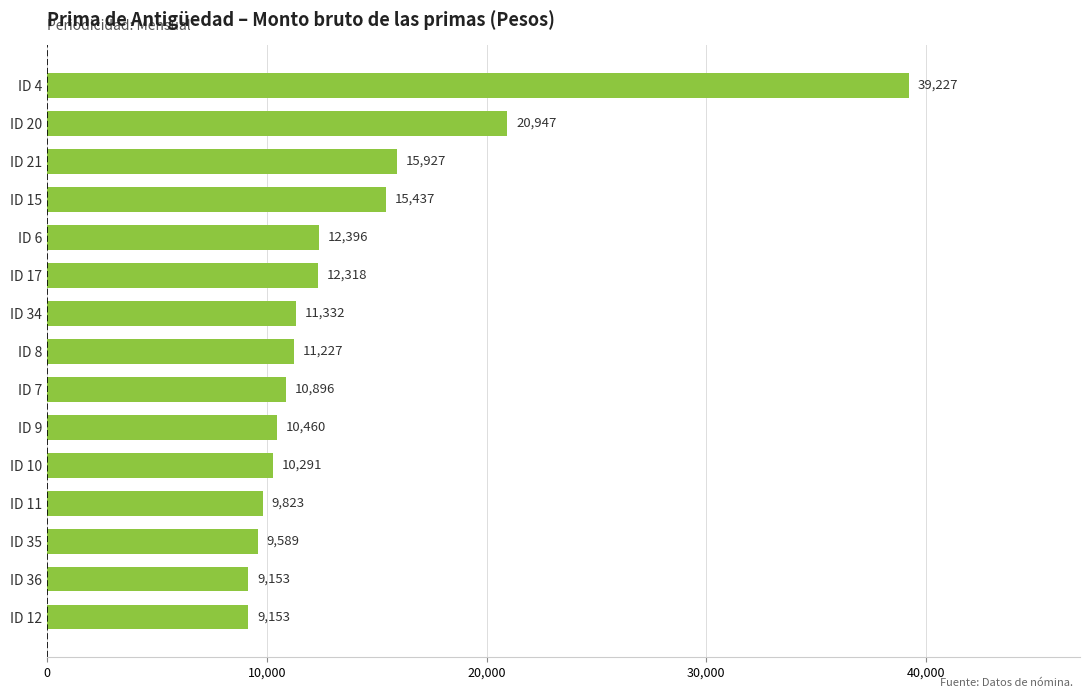

What is the change in value from ID 12 to ID 20?

+11794.0